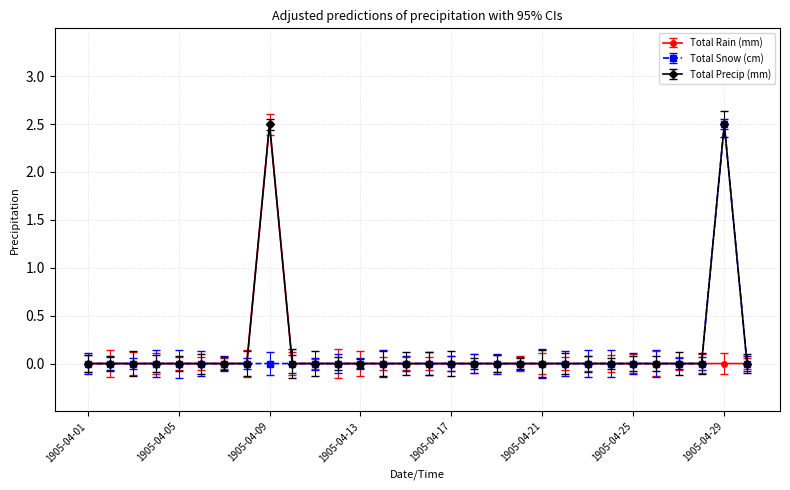

What is the greatest value displayed?

2.5